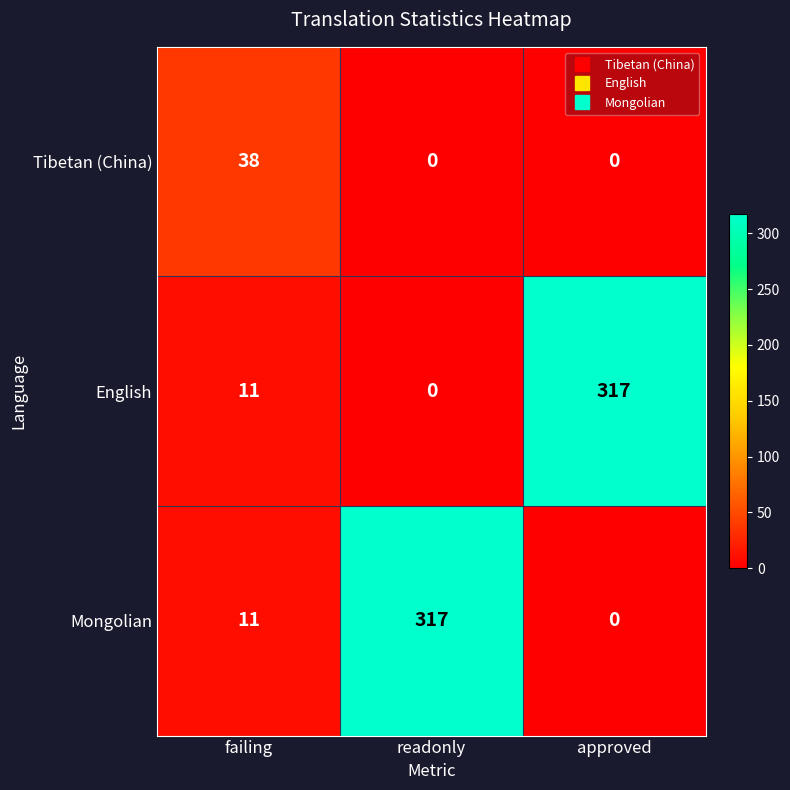

What is the total value across all series at failing?

60